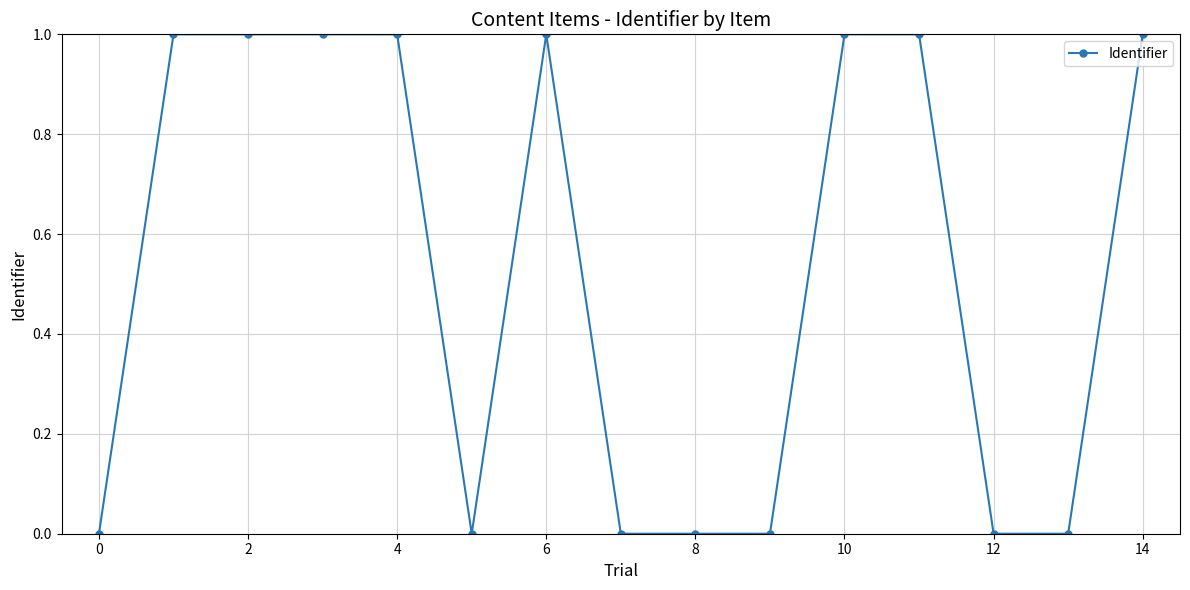

How many categories are shown in the chart?

15